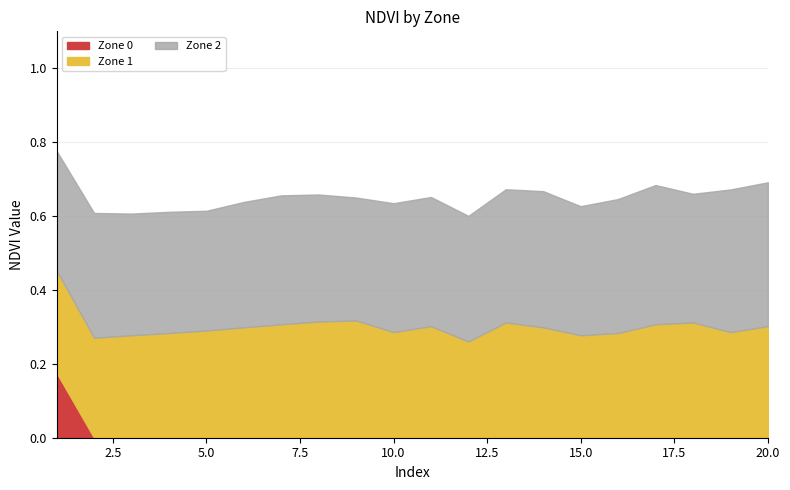

At which category is the sum across all series the highest?

1